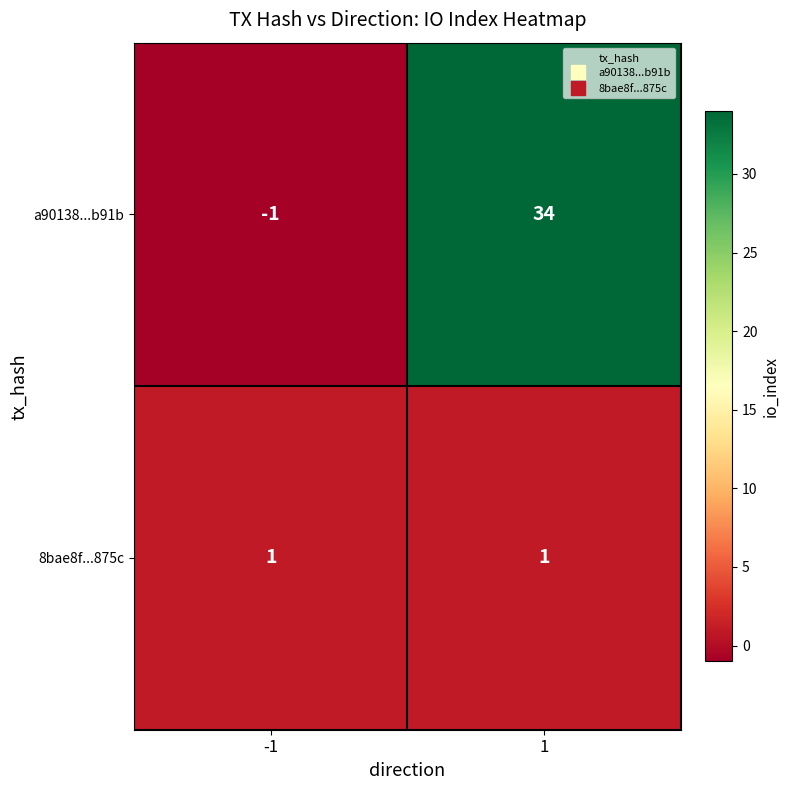

What is the difference between the highest and lowest values at 1?

33